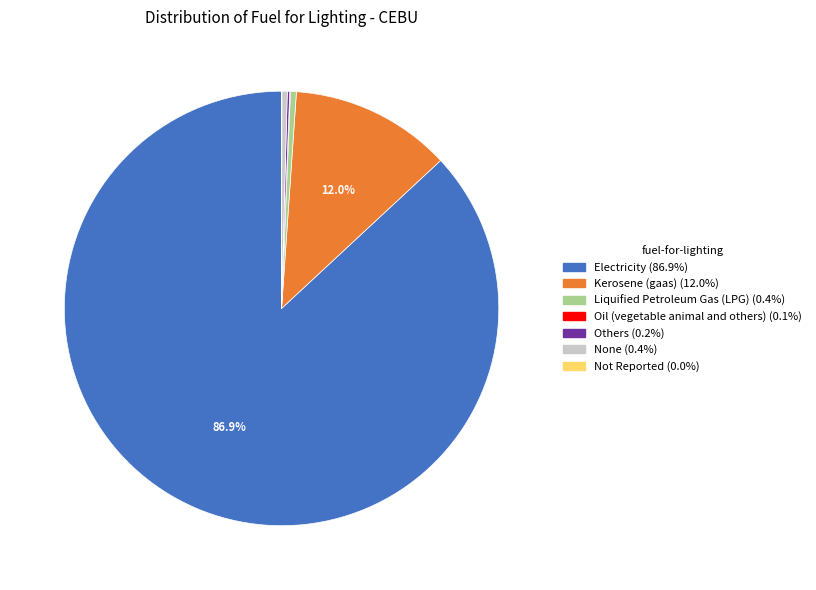

Which slice is the largest?

Electricity